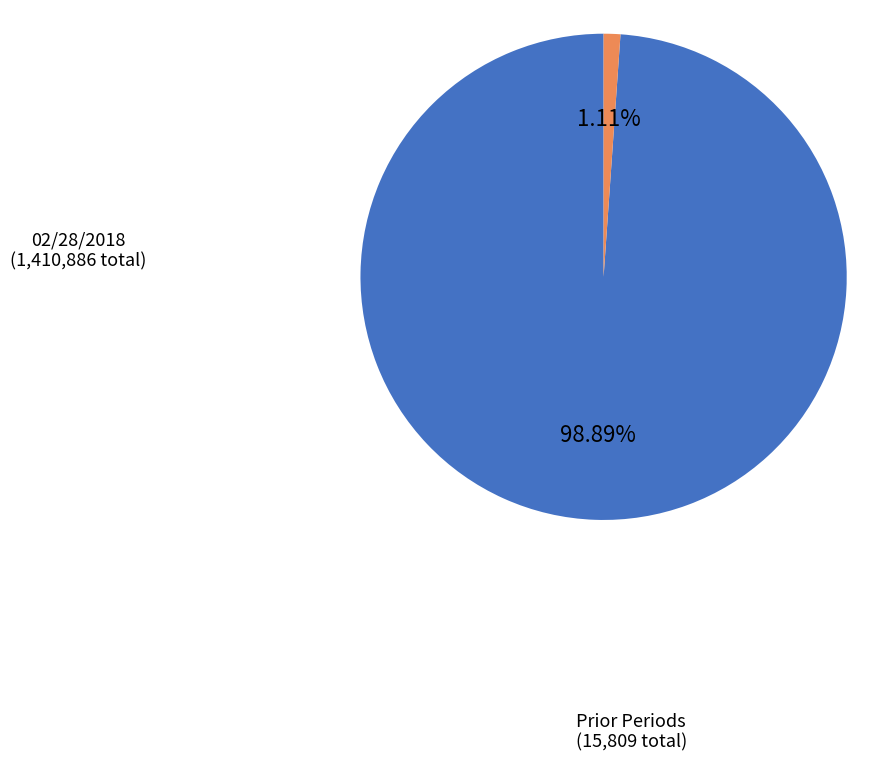

Is there any slice that represents more than half of the pie?

Yes